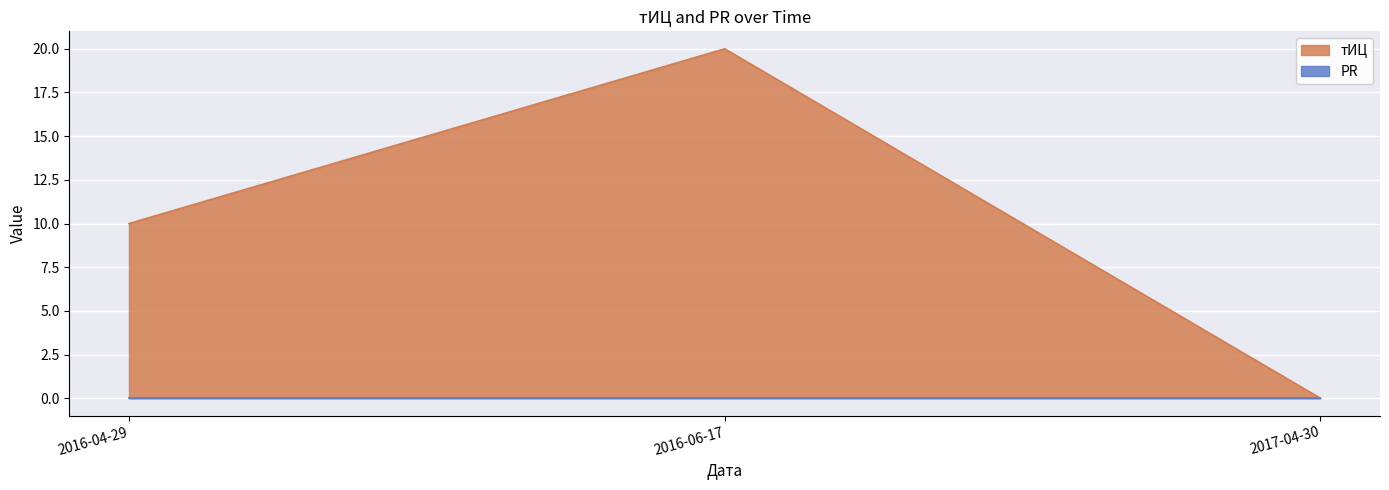

Reading right to left, list all the values displayed in this chart.

2017-04-30=0	2016-06-17=20	2016-04-29=10